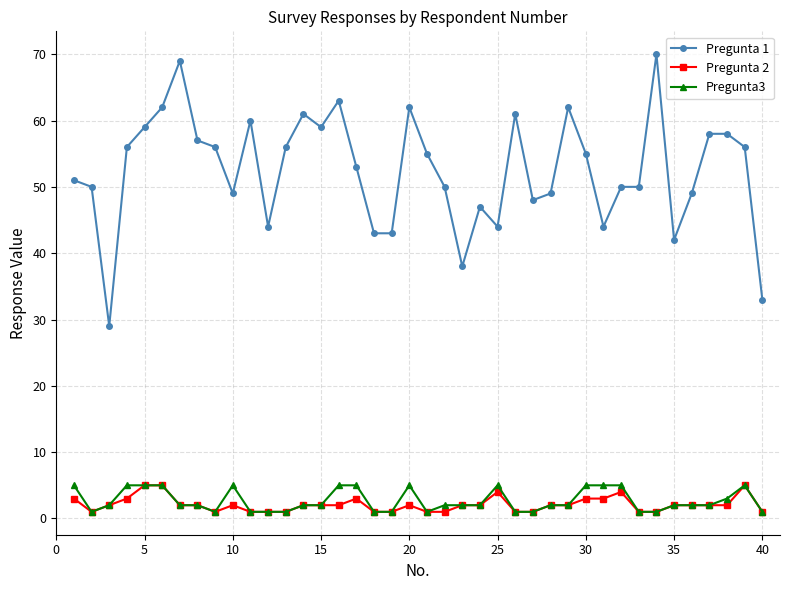

Which series has the largest range (max minus min)?

Pregunta 1